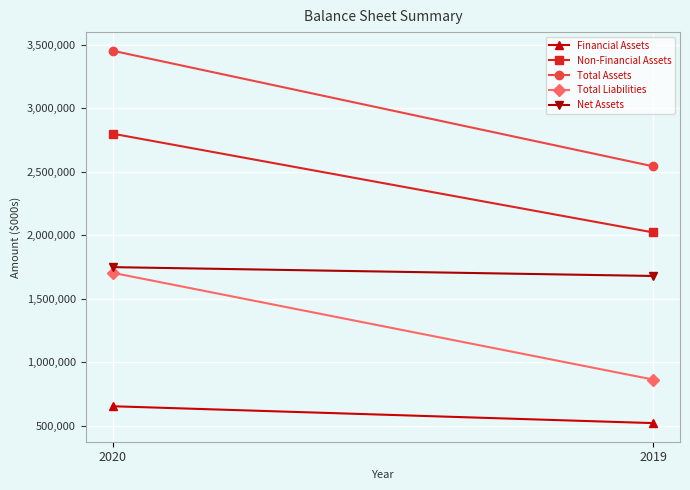

Count the number of categories in the chart.

2